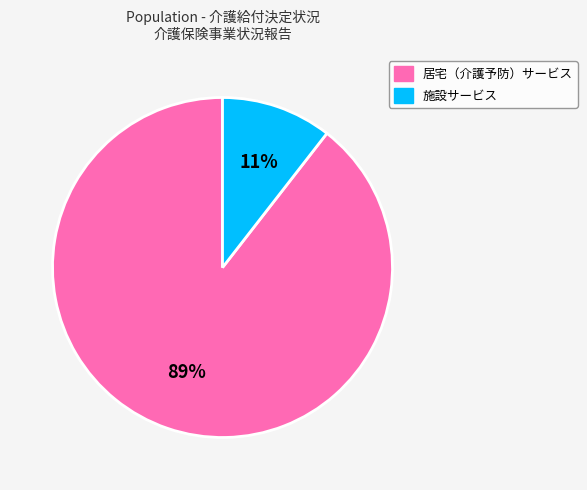

To the nearest percent, what portion does 居宅（介護予防）サービス represent?

89%